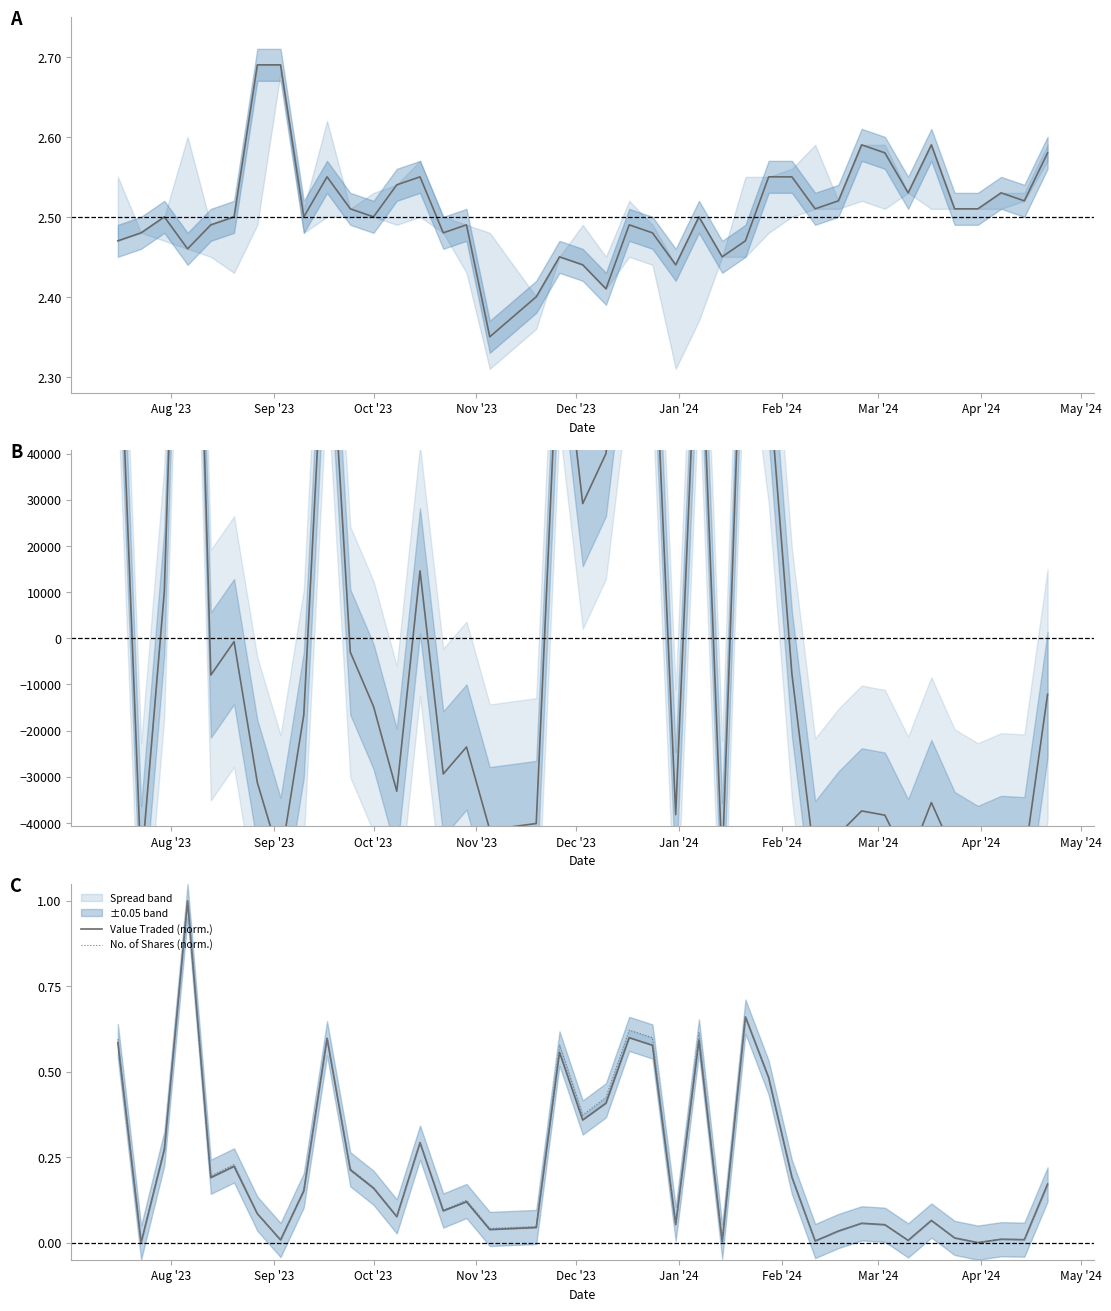

What is the label of the 1st point from the left?

Aug '23